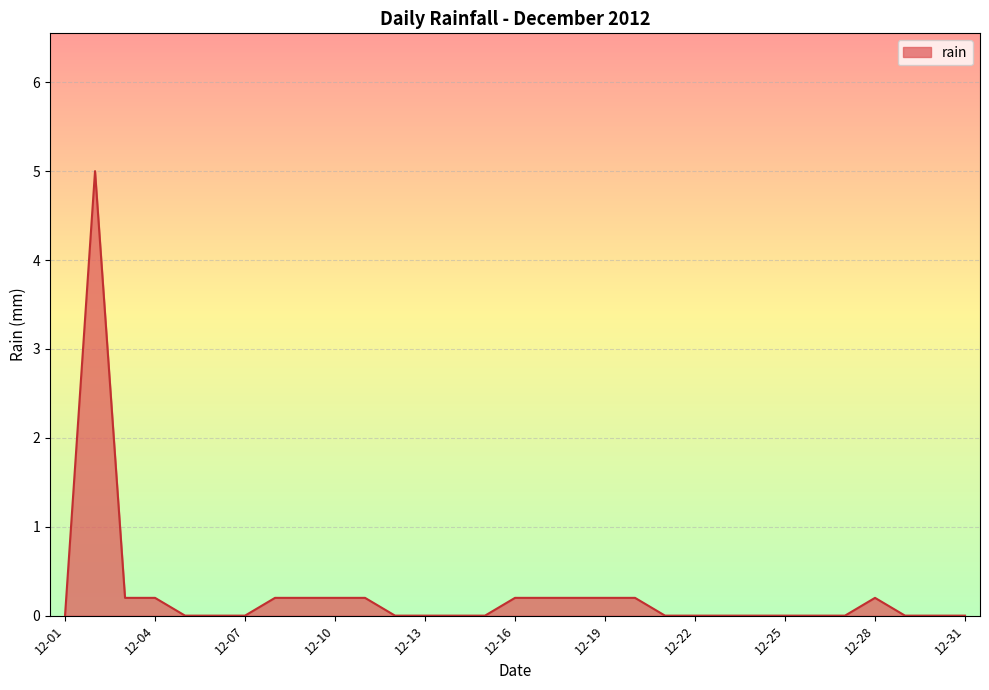

What is the difference between the maximum and minimum values?

5.0